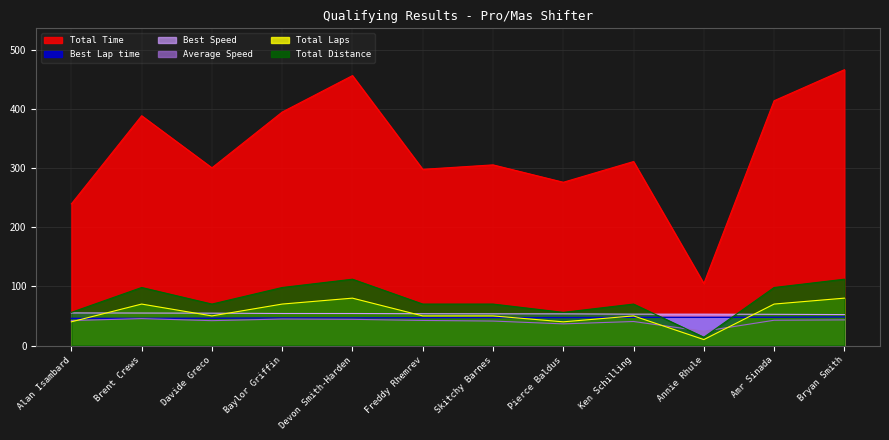

True or false: Average Speed and Best Lap time cross at least once.

False